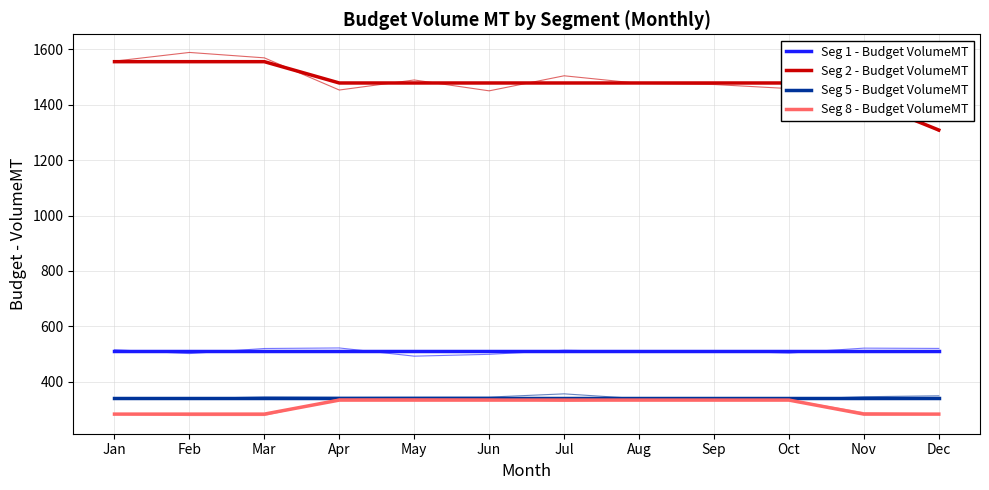

True or false: Seg 5 - Budget VolumeMT and Seg 2 - Budget VolumeMT intersect in this chart.

False